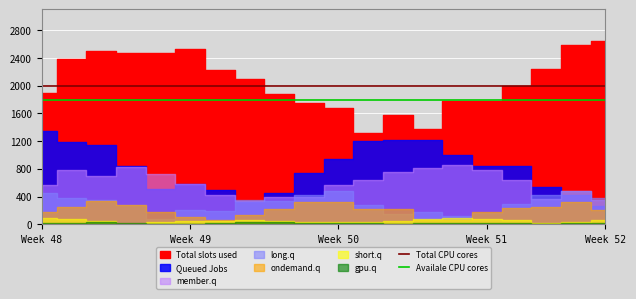

Is it true that Availale CPU cores equals 1800 at Week 48?

True